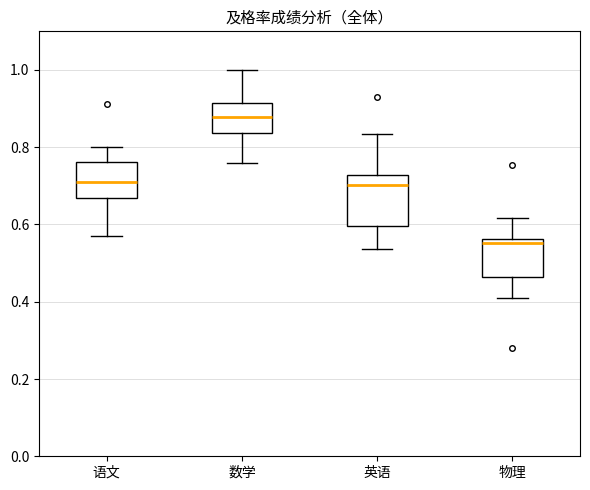

Which box's median line is the lowest?

物理